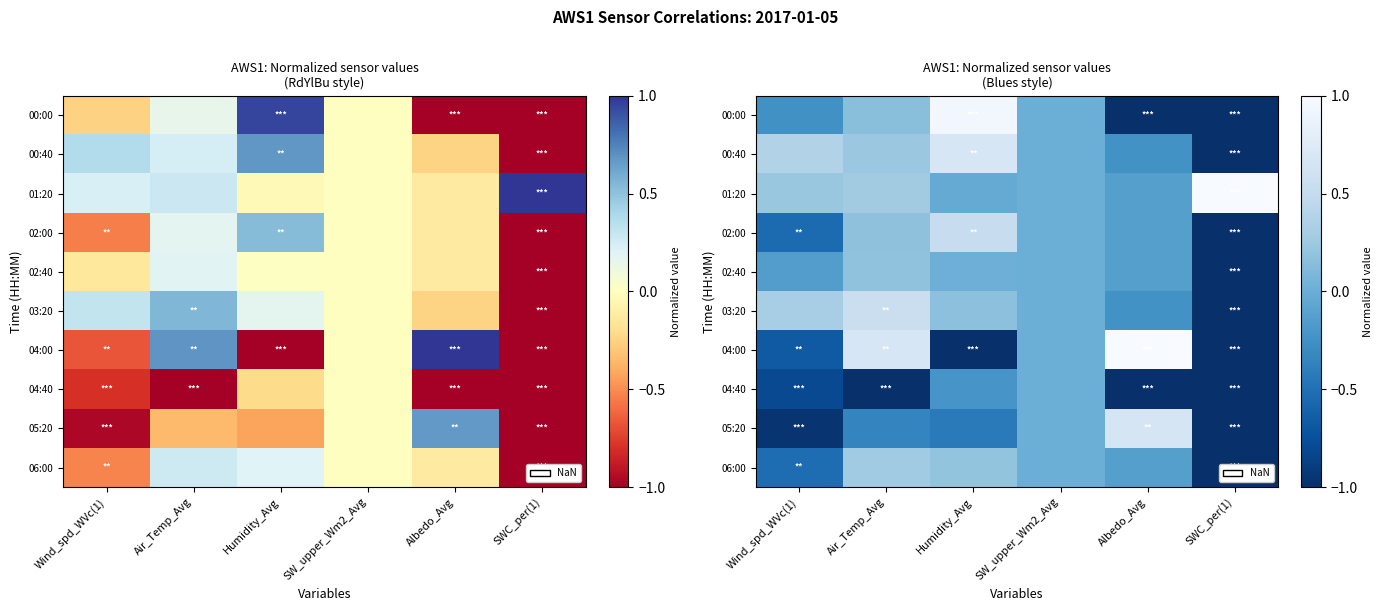

Read the 05:20 value at Wind_spd_WVc(1).

-1.0